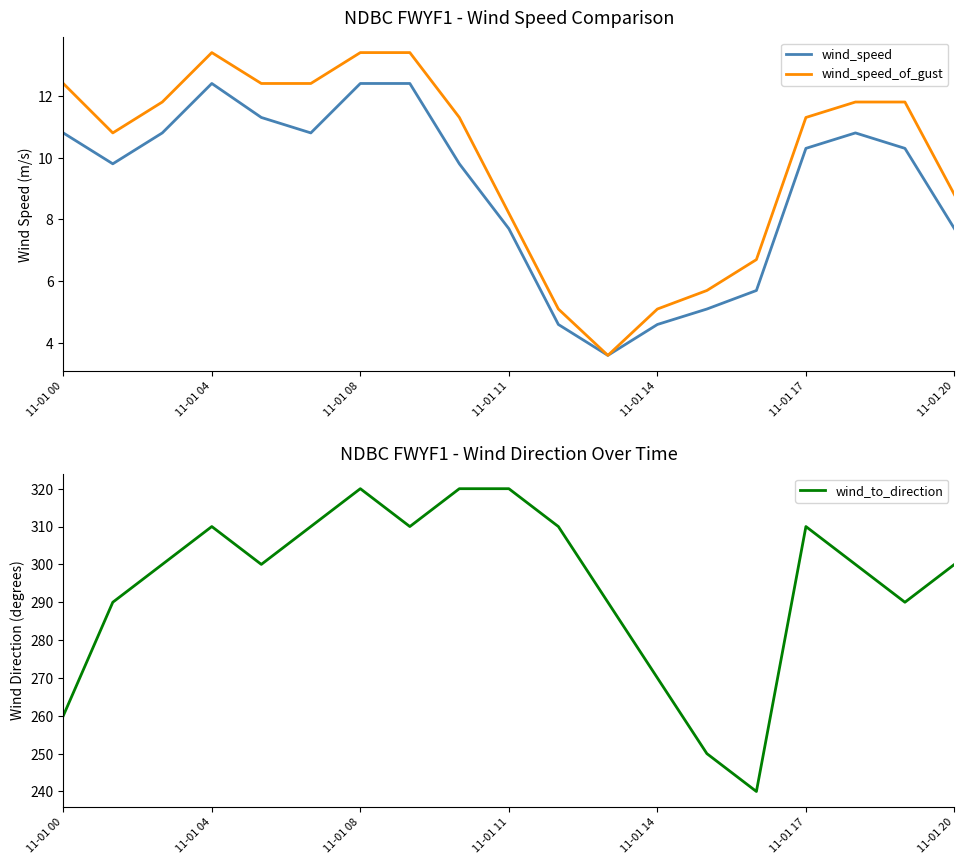

What is the minimum value shown in the chart?

3.6